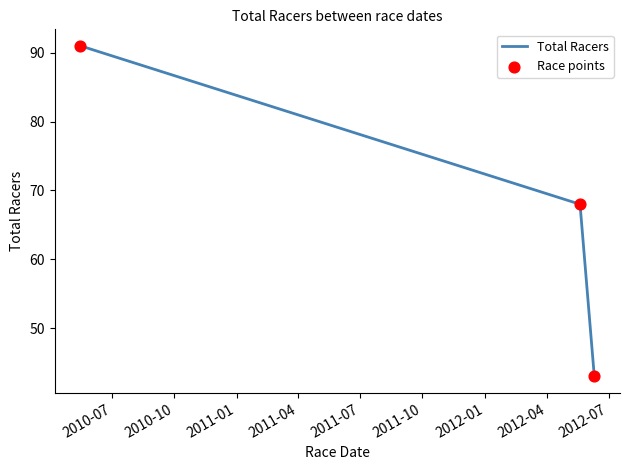

What is the difference between the maximum and second lowest values?

23